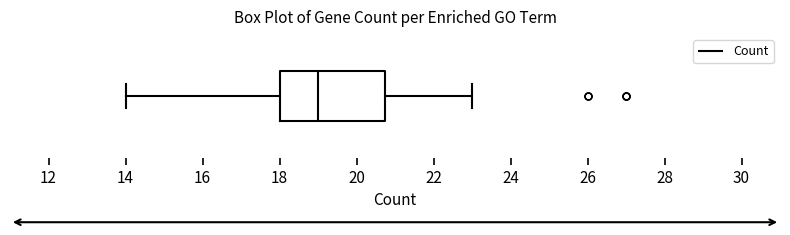

Where does the median line of the box sit on the x-axis? The values are not printed on the chart, so give them approximately, as read against the axis.

19.0